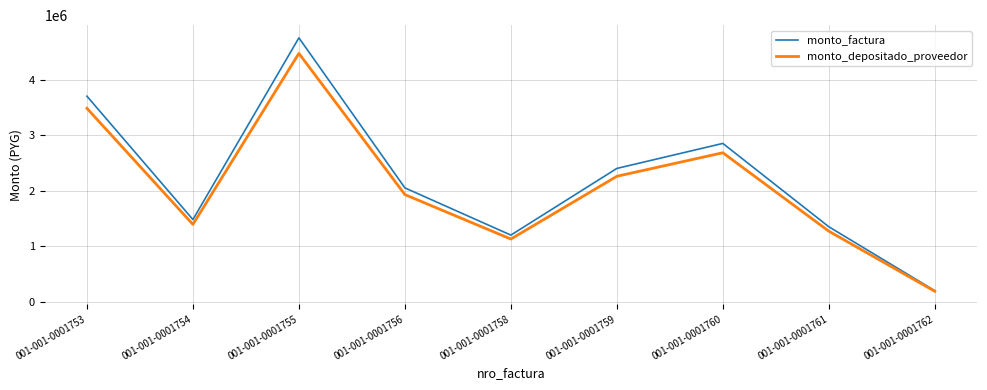

What is the sum of all monto_factura values?

19980000